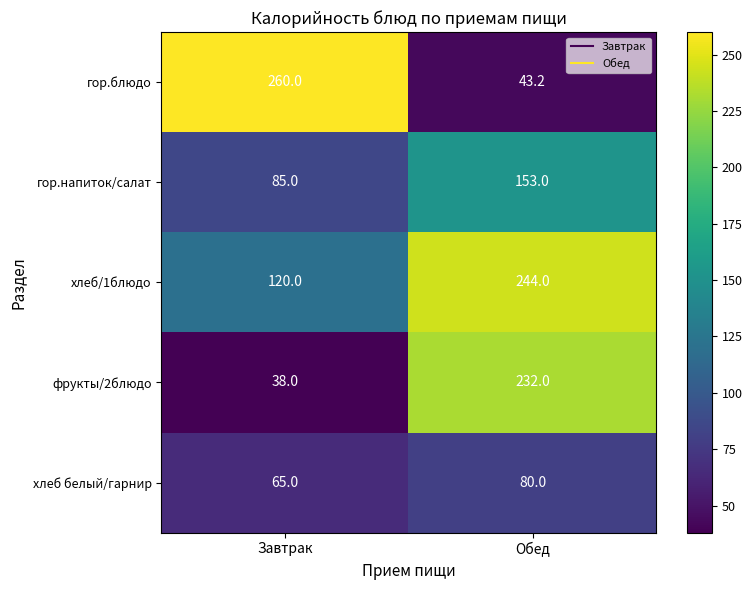

Which category has the highest value in the гор.напиток/салат series?

Обед